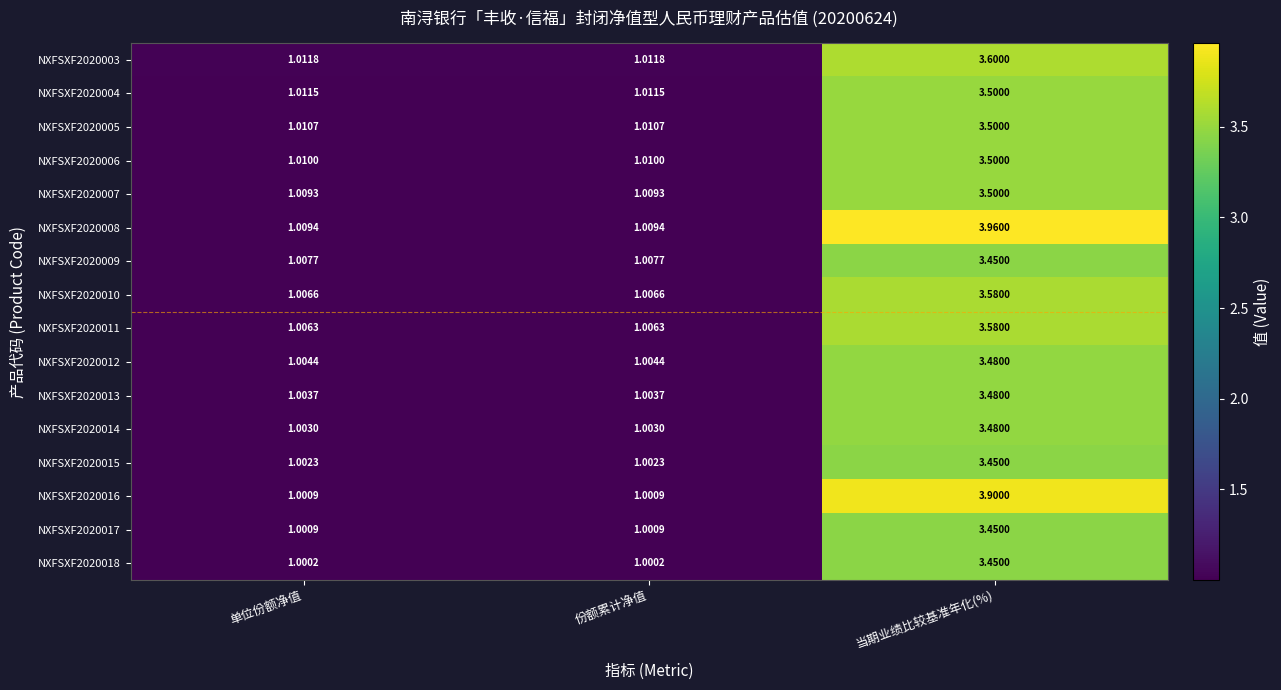

What is the total value across all series at 份额累计净值?

16.1